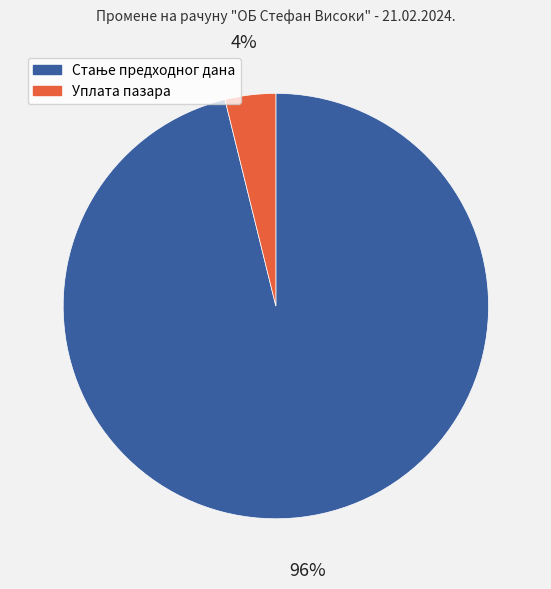

To the nearest percent, what is the difference between the largest and smallest slice percentages?

92%